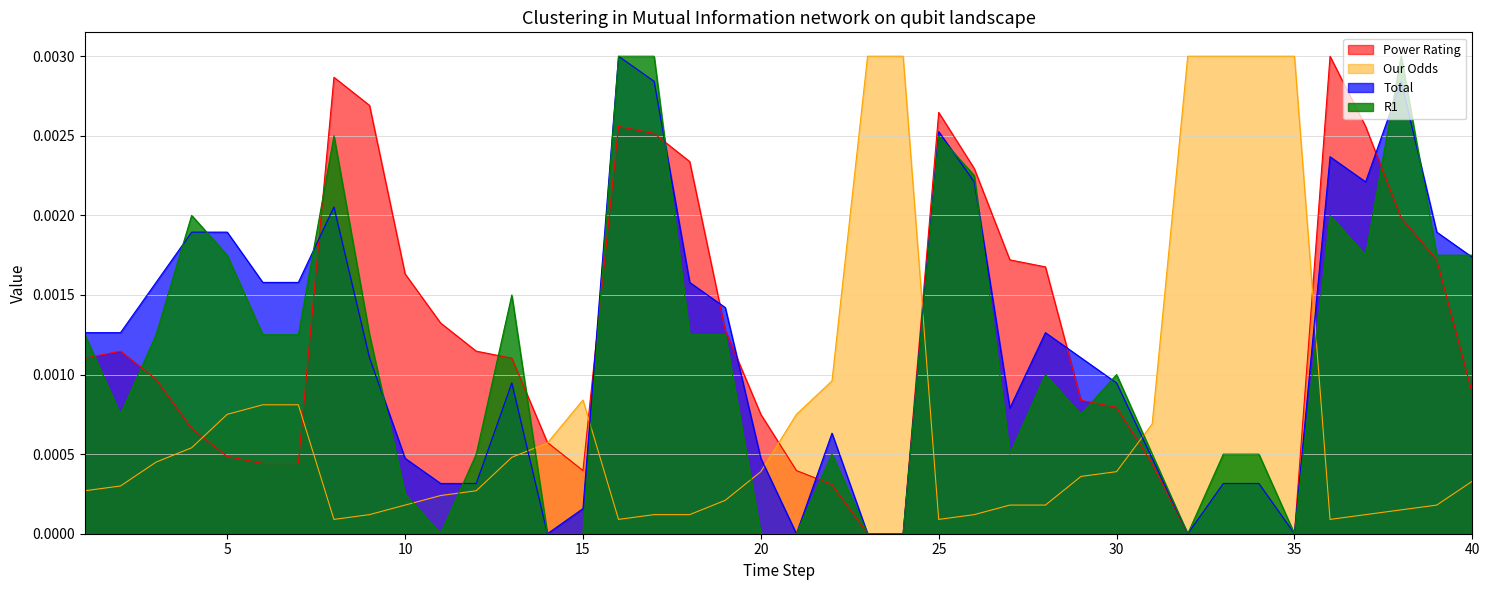

At which category does the chart reach its minimum across all series?

23